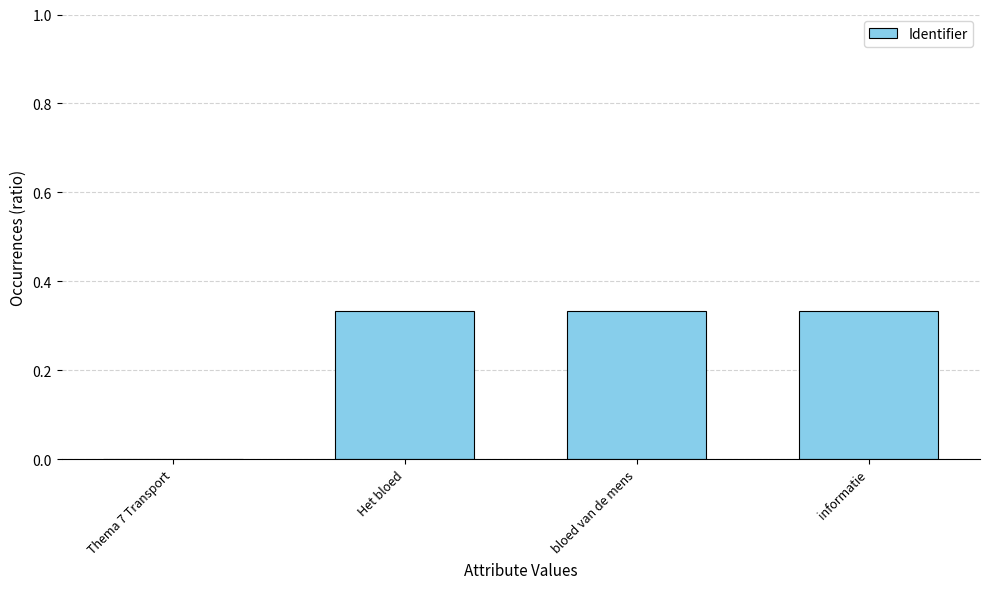

Are the bars horizontal?

No